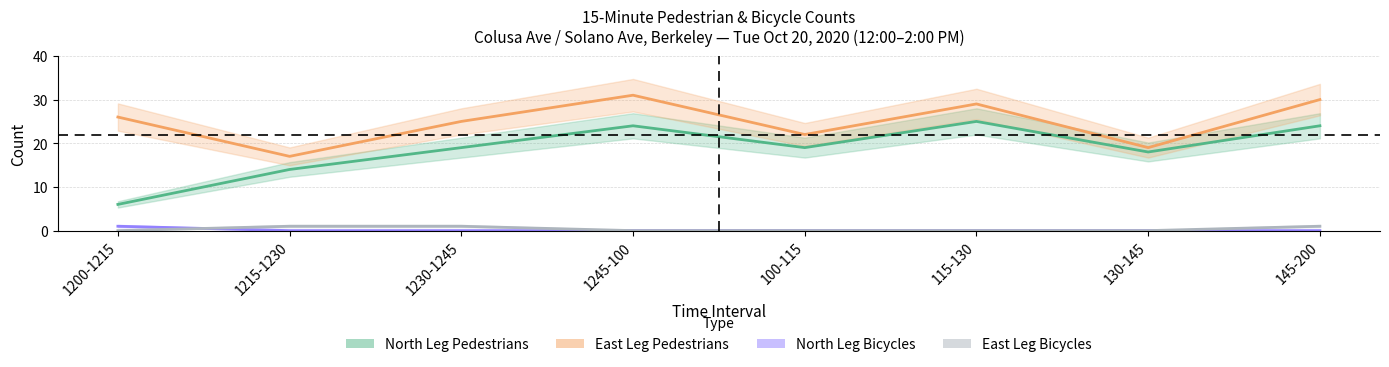

What is the label of the 8th point from the right?

1200-1215